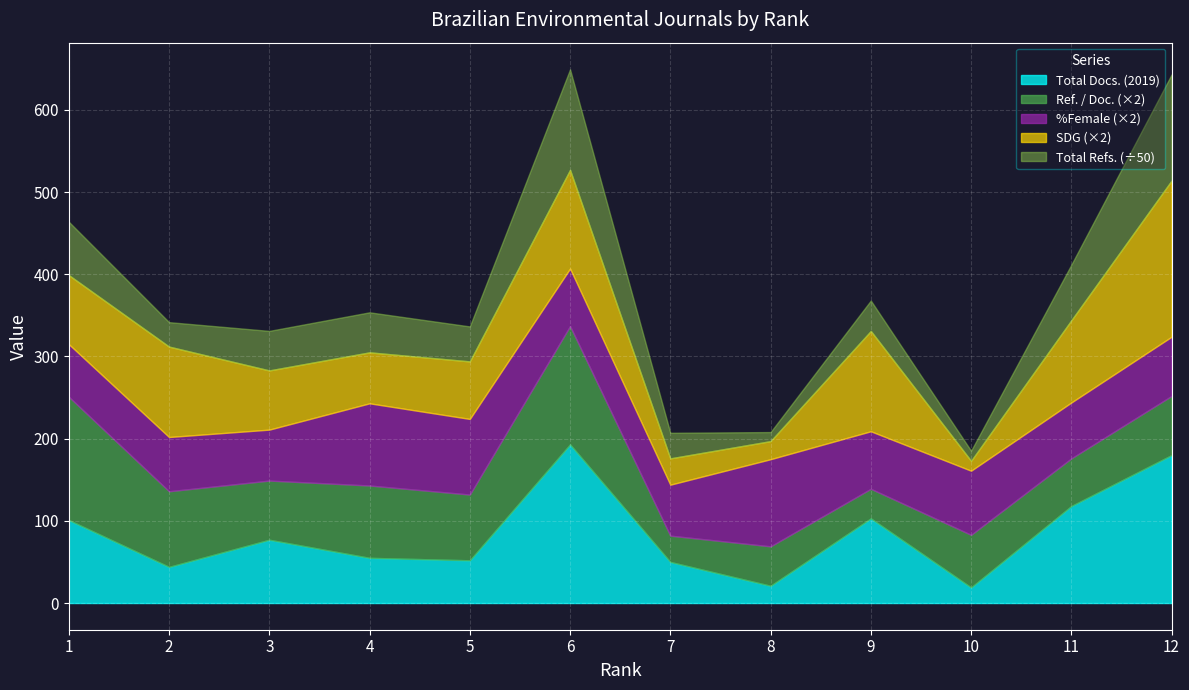

What is the highest value of the Total Docs. (2019) series?

193.0